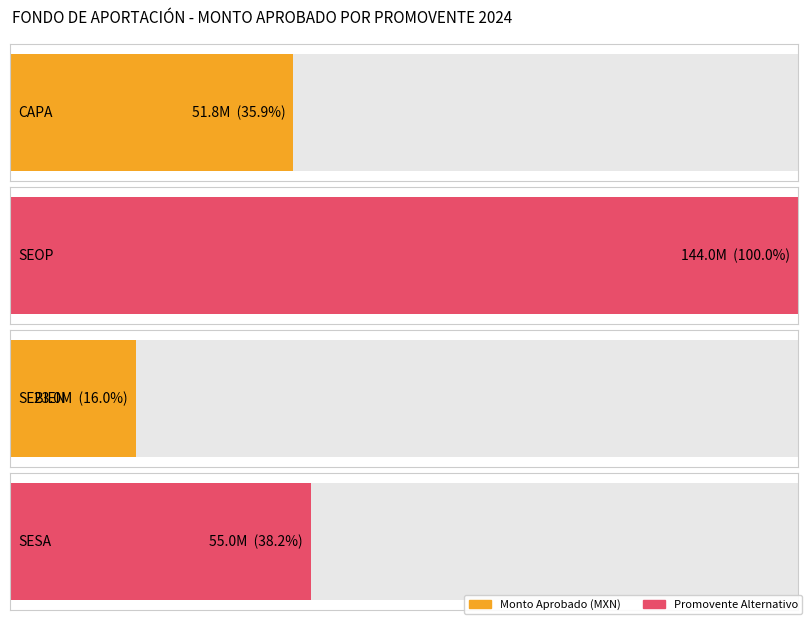

Rank the categories by value from lowest to highest.

SEBIEN, CAPA, SESA, SEOP